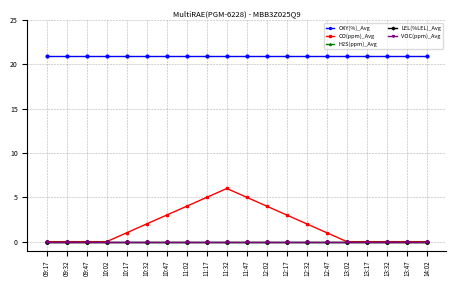

Which category has the highest value in the CO(ppm)_Avg series?

11:32